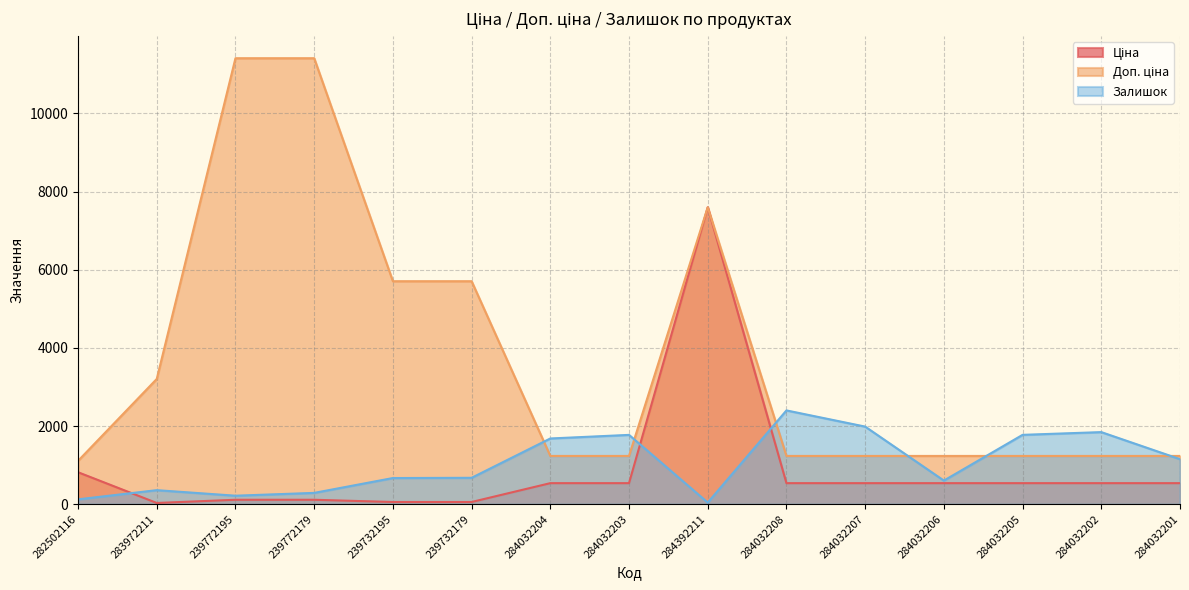

At which label is Ціна closest to 3814?

282502116